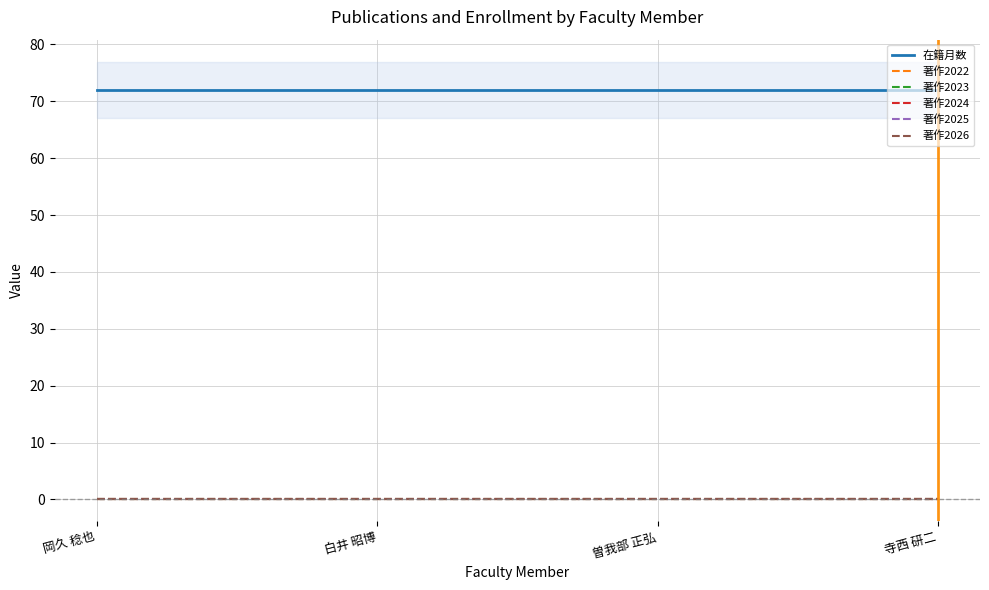

True or false: 著作2026 and 在籍月数 cross at least once.

False